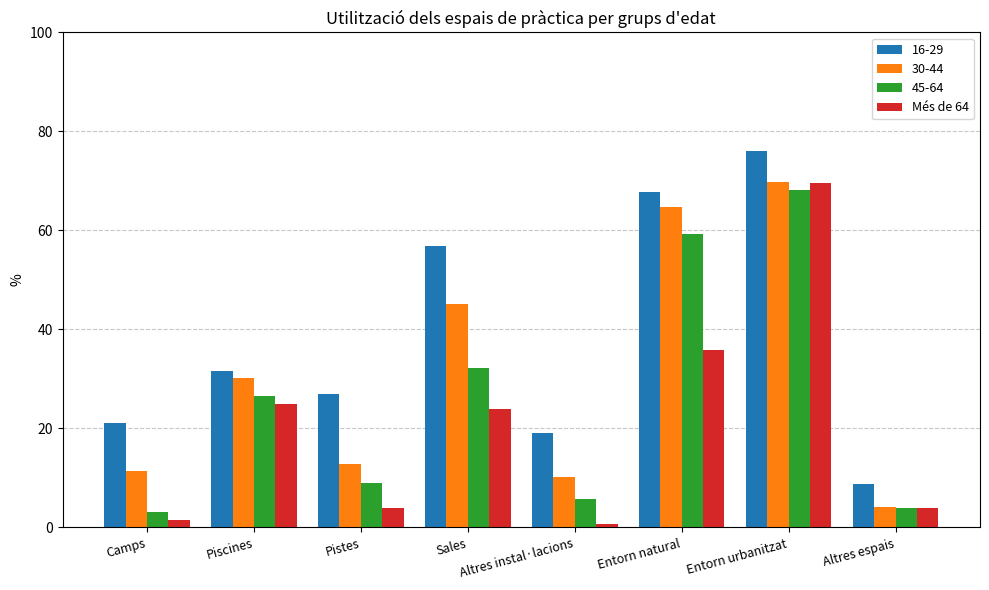

Are the bars grouped side by side (vs. stacked)?

Yes